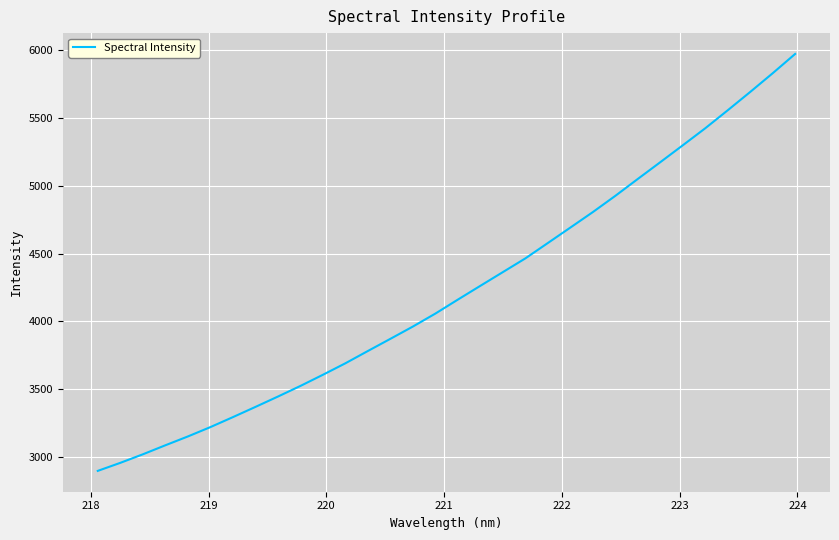

What is the smallest value displayed?

2898.9